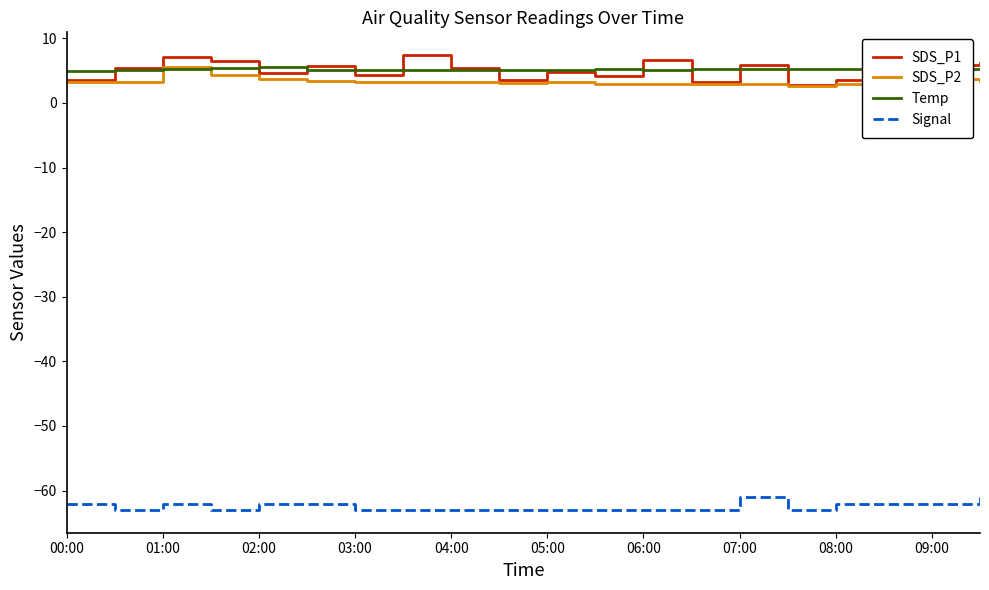

What is the maximum value shown in the chart?

7.4